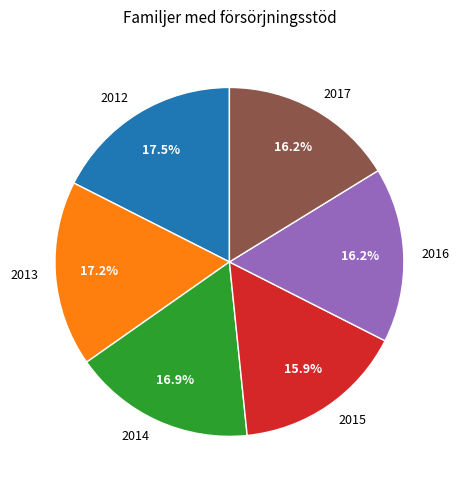

What percentage is NOT represented by 2012?

82.5%